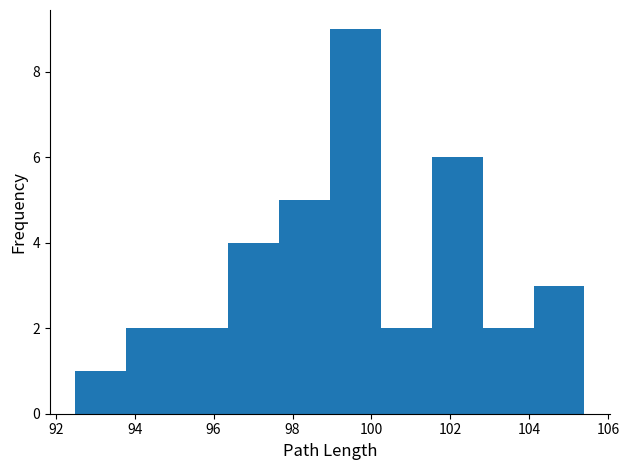

Reading left to right, transcribe this chart: for each bar, give the range it covers on the x-axis and its height. Neither the bar edges nor the heights are printed on the chart, so give them approximately, as read against the axes.

92.6 to 93.8: 1
93.8 to 95.0: 2
95.0 to 96.4: 2
96.4 to 97.6: 4
97.6 to 99.0: 5
99.0 to 100.2: 9
100.2 to 101.6: 2
101.6 to 102.8: 6
102.8 to 104.2: 2
104.2 to 105.4: 3